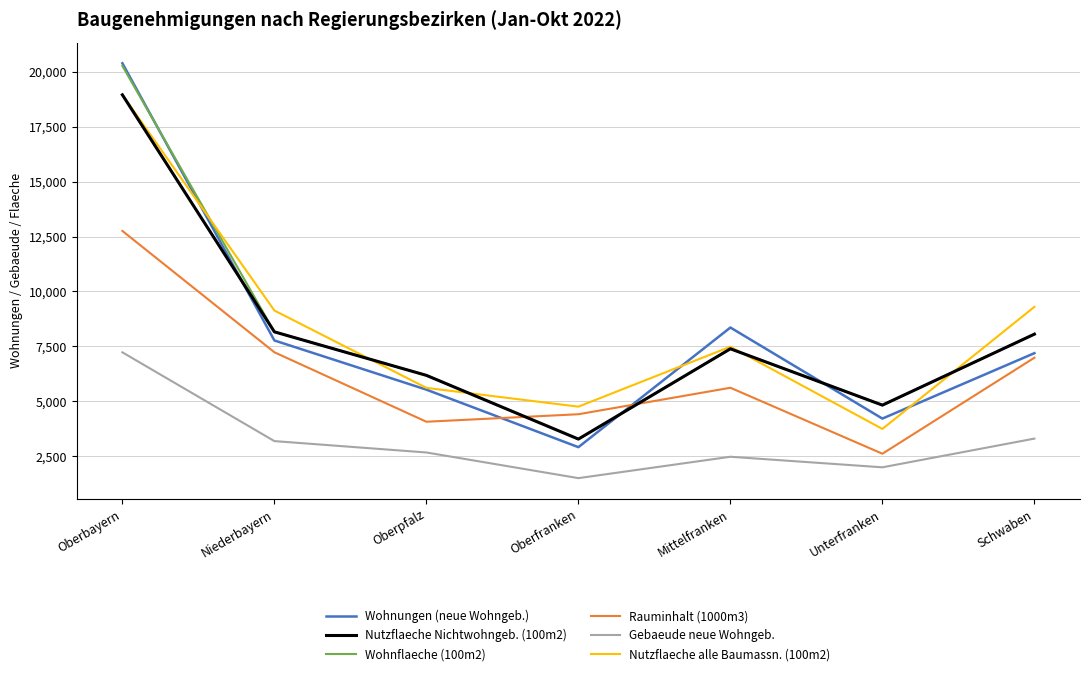

True or false: Gebaeude neue Wohngeb. and Nutzflaeche Nichtwohngeb. (100m2) cross at least once.

False